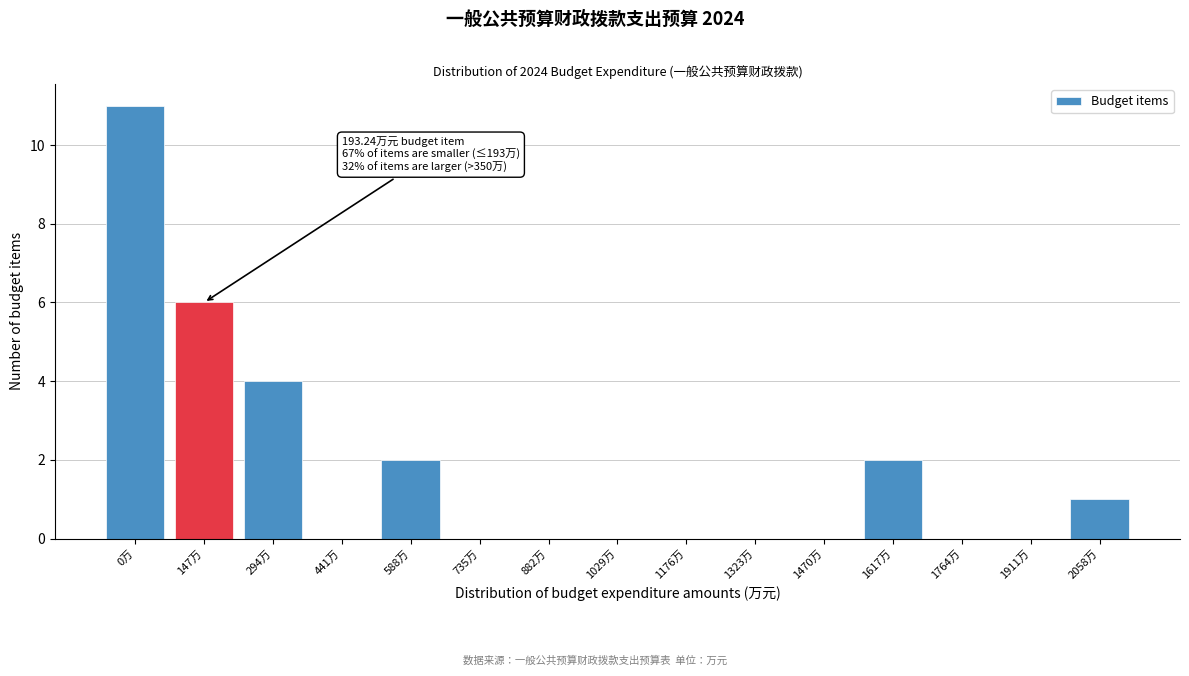

Reading left to right, extract all data points from this chart.

0万=11	147万=6	294万=4	441万=0	588万=2	735万=0	882万=0	1029万=0	1176万=0	1323万=0	1470万=0	1617万=2	1764万=0	1911万=0	2058万=1